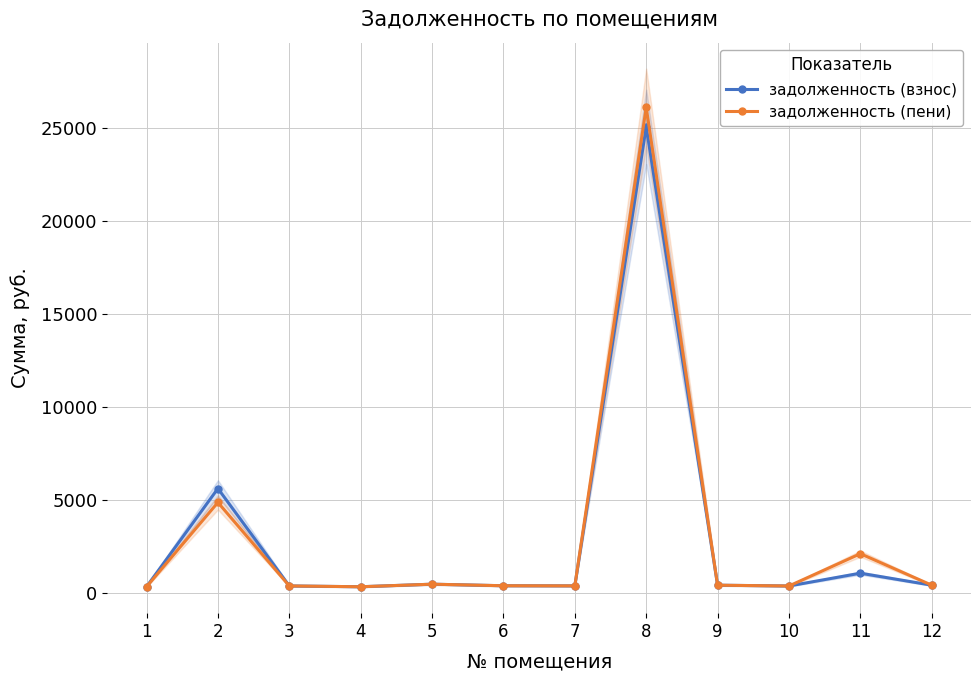

The value of задолженность (пени) at 11 is 2099.2. True or false?

True